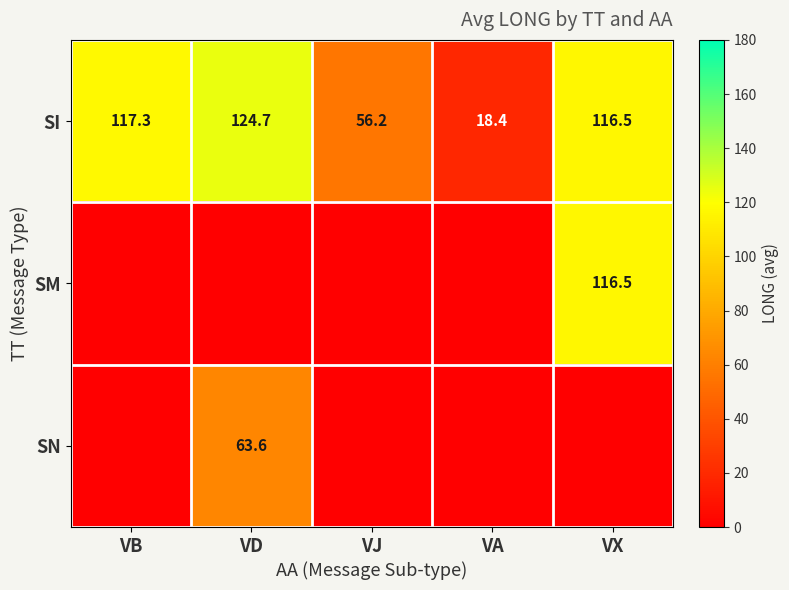

What is the difference between the highest and lowest values at VD?

124.7